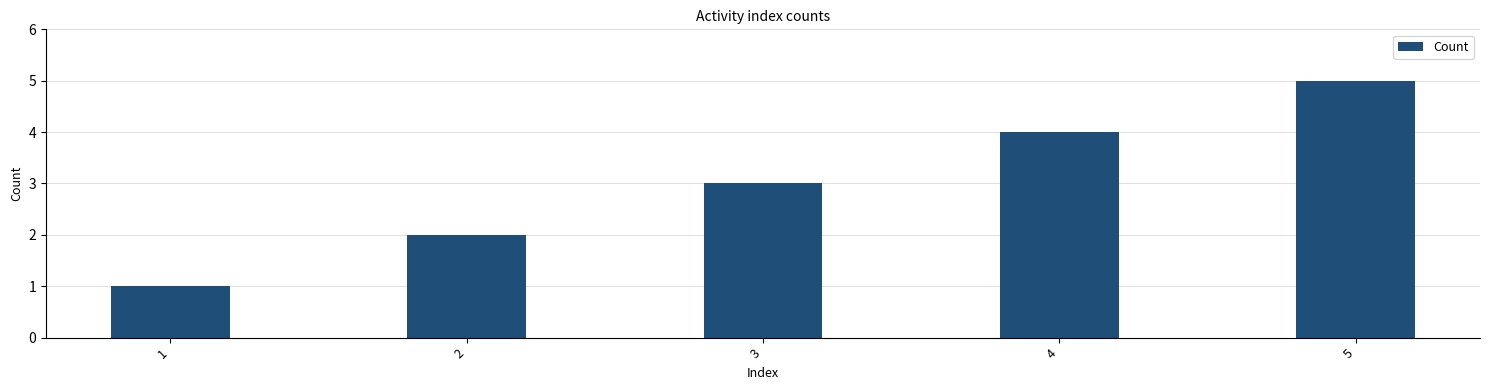

Reading left to right, transcribe all the data shown in this chart.

1	2	3	4	5